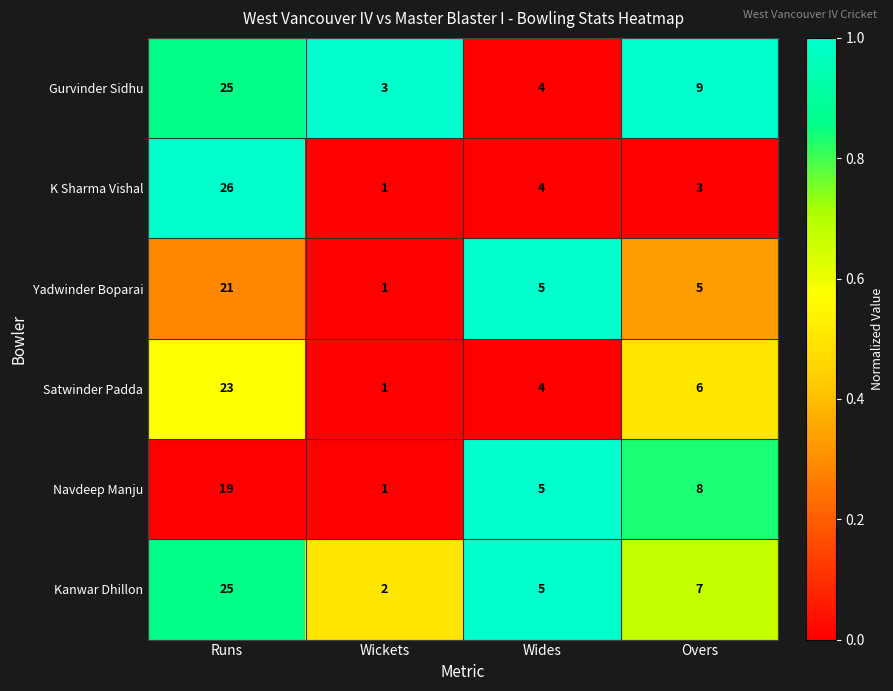

At which label does Navdeep Manju reach its peak?

Runs